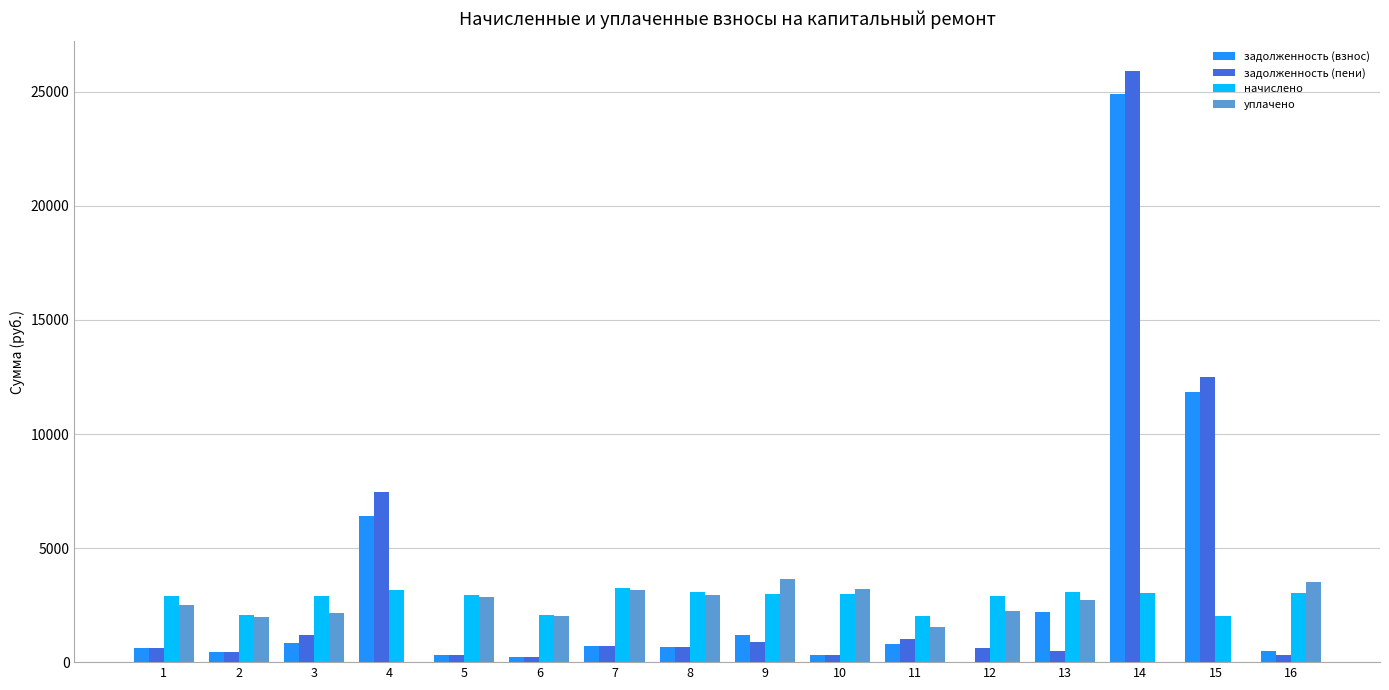

What is the difference between the задолженность (пени) values at 7 and 11?

301.5